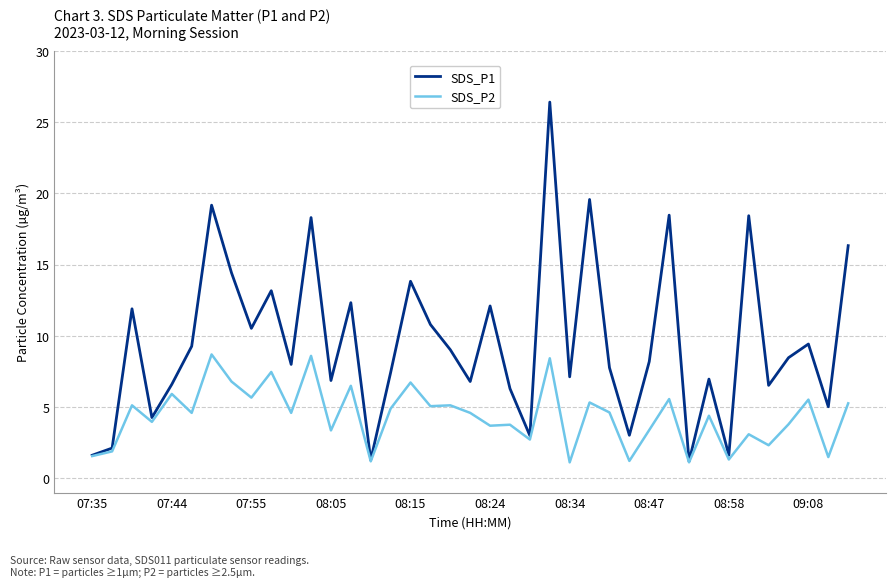

Which series has the largest range (max minus min)?

SDS_P1